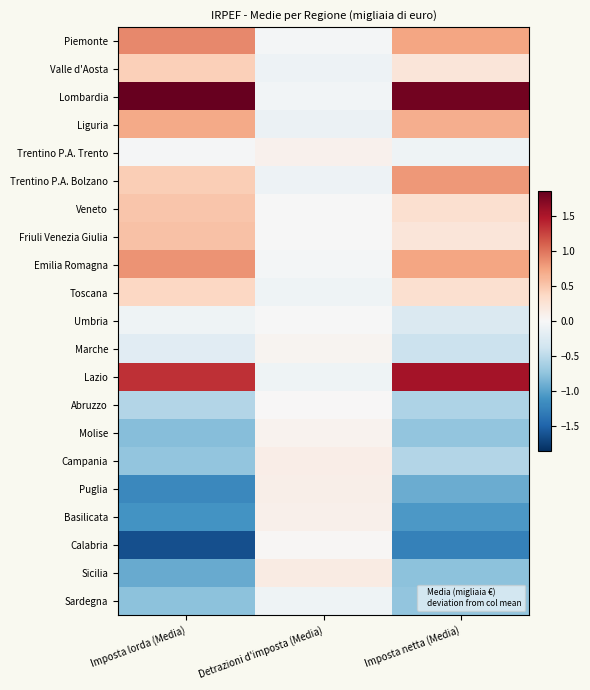

Count the number of categories in the chart.

3